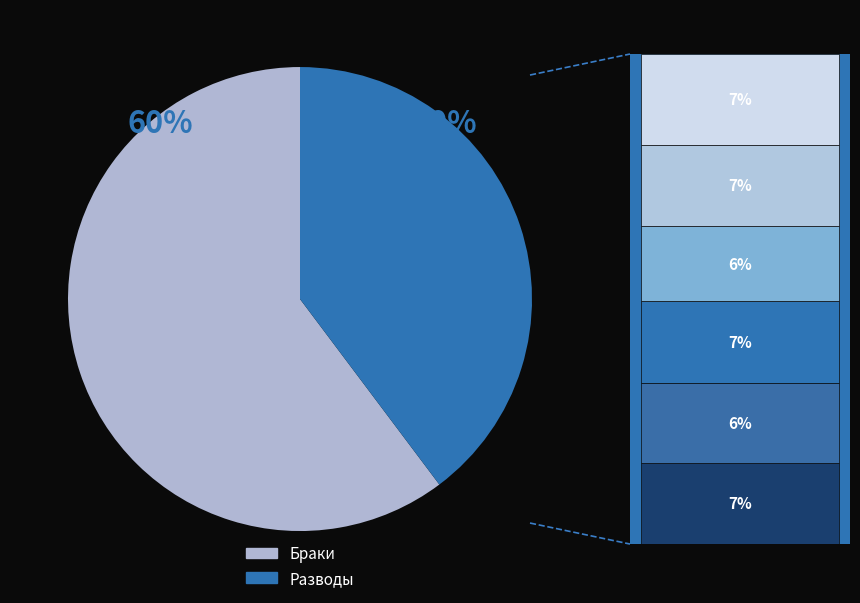

Rank the series by their maximum value, from lowest to highest.

разводов, браков